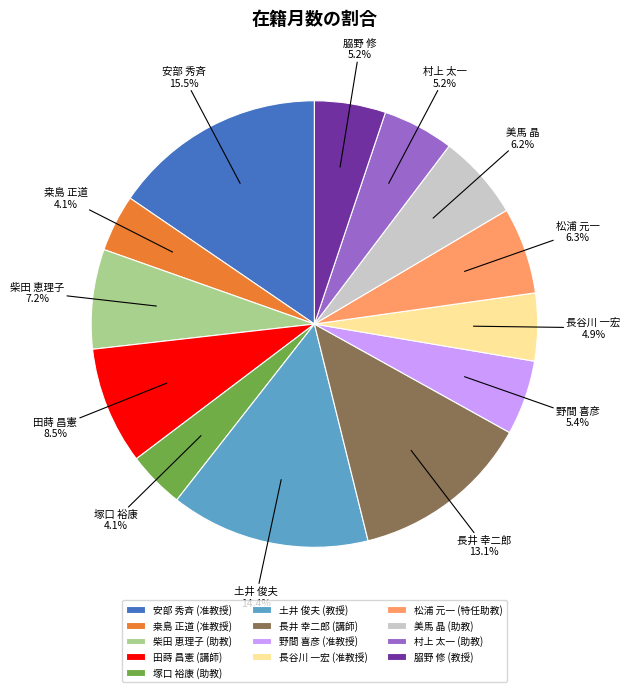

Do 長井 幸二郎 (講師) and 田蒔 昌憲 (講師) together represent more than half of the pie?

No